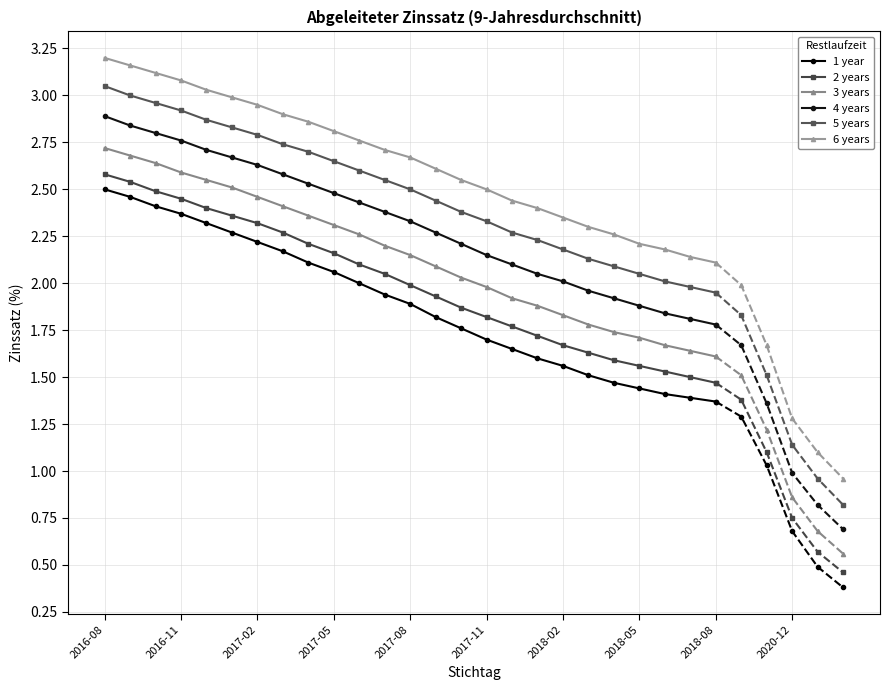

Is the value of 5 years at 2016-08 greater than the value of 6 years at 19?

Yes